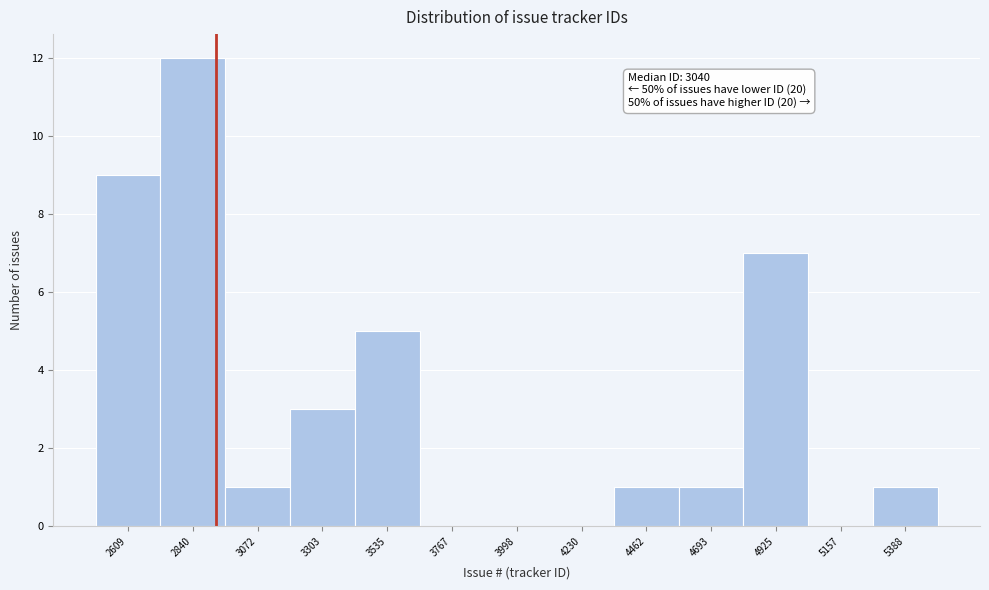

Reading left to right, transcribe all the data shown in this chart.

2609=9	2840=12	3072=1	3303=3	3535=5	3767=0	3998=0	4230=0	4462=1	4693=1	4925=7	5157=0	5388=1